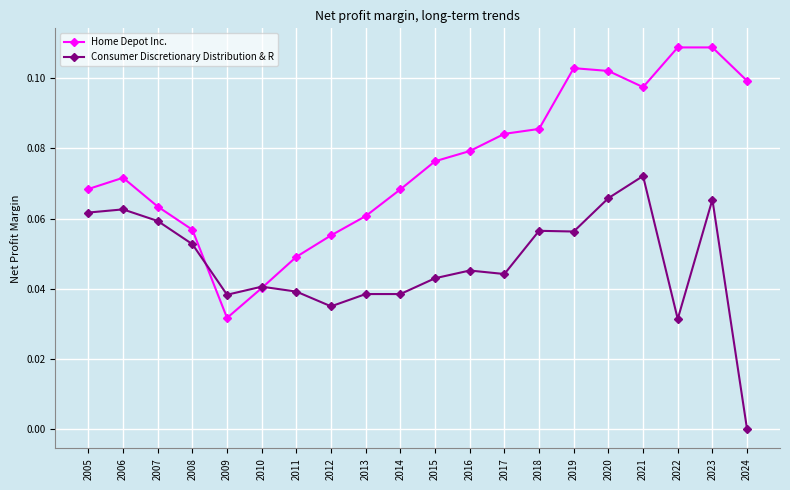

Is it true that Home Depot Inc. equals 0.0 at 2013?

False